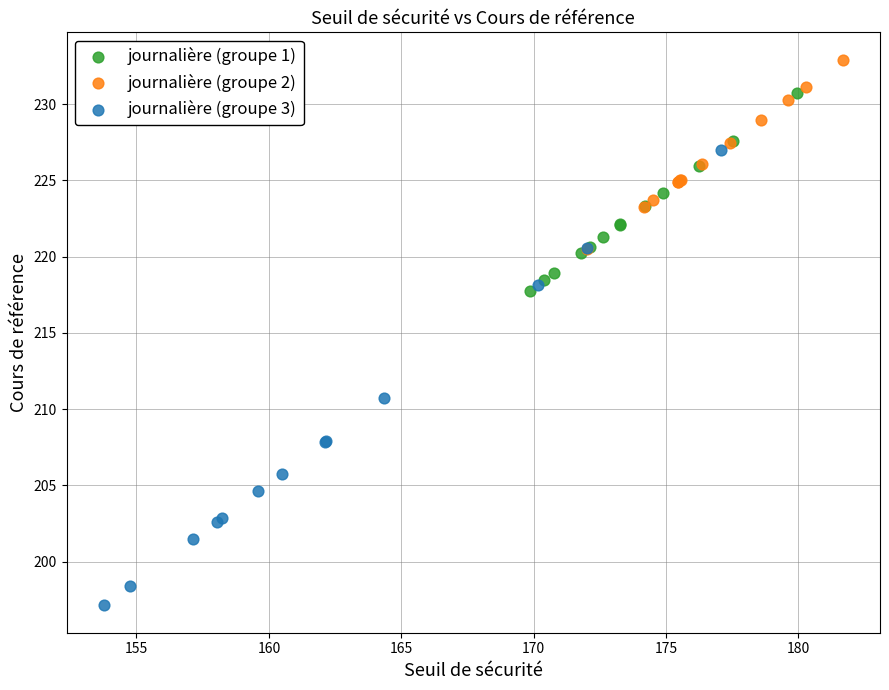

Which series contains the highest Y value?

journalière (groupe 2)